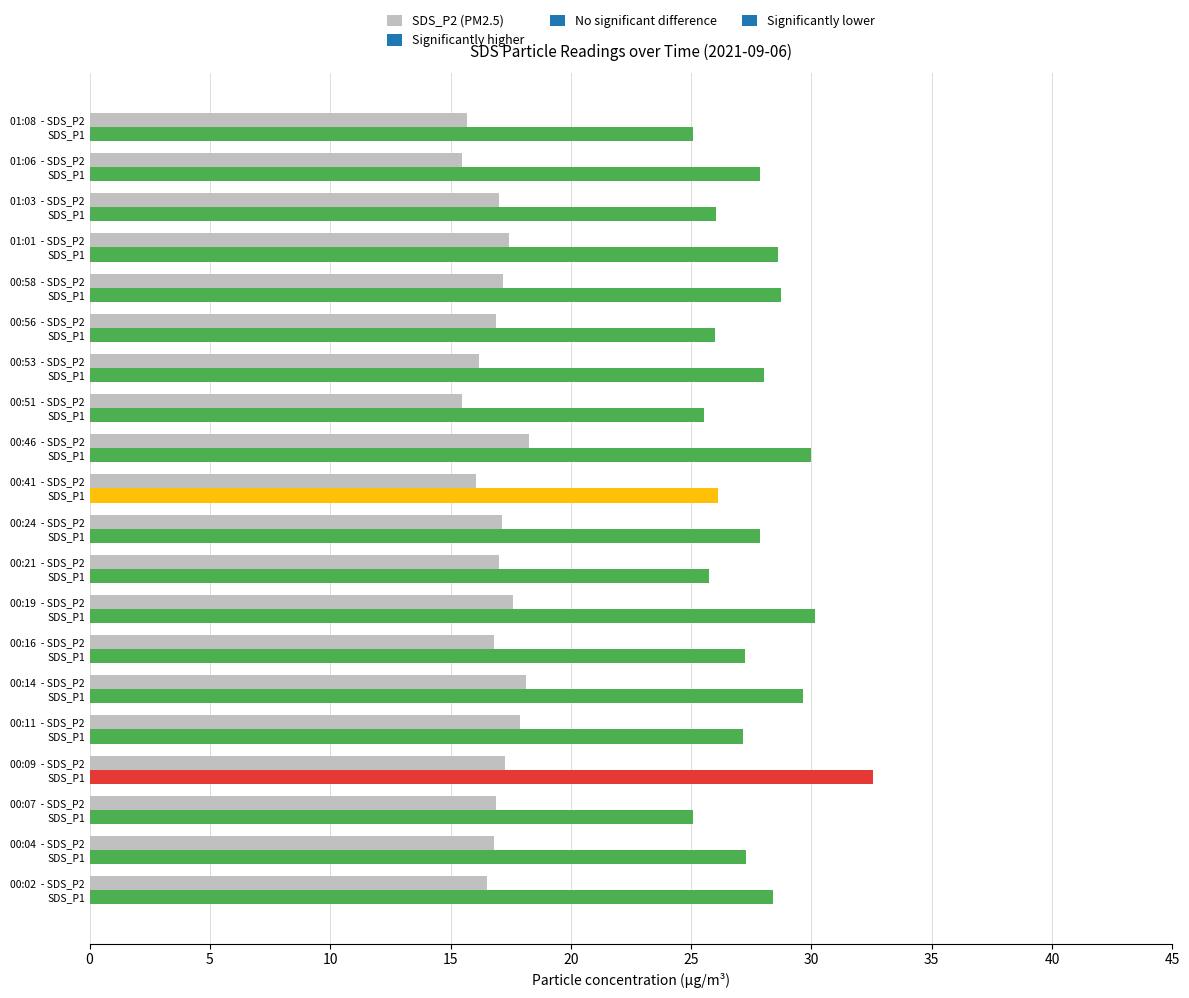

The SDS_P2 (PM2.5) series shows 24.8 at 00:24  - SDS_P2. True or false?

False